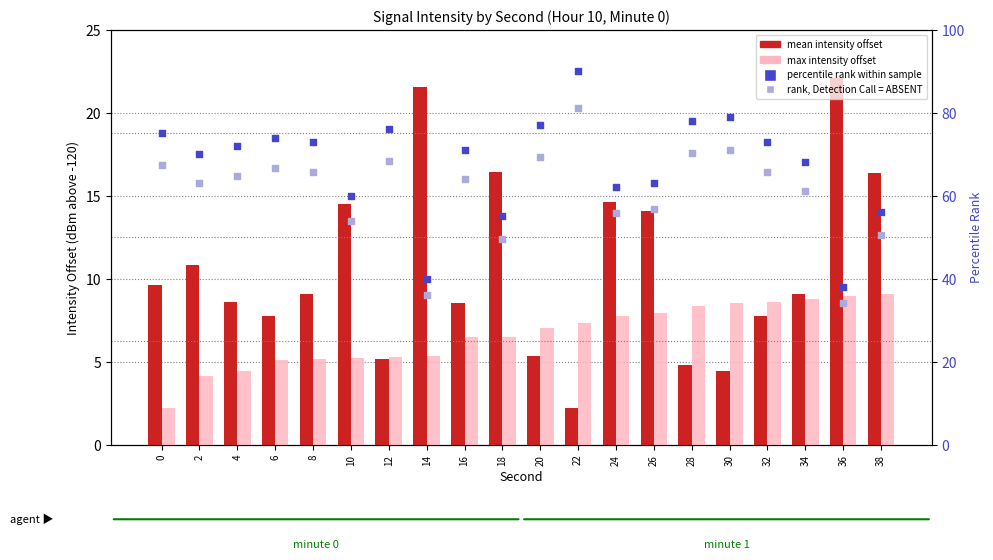

At how many categories does at least one series exceed 41?

18